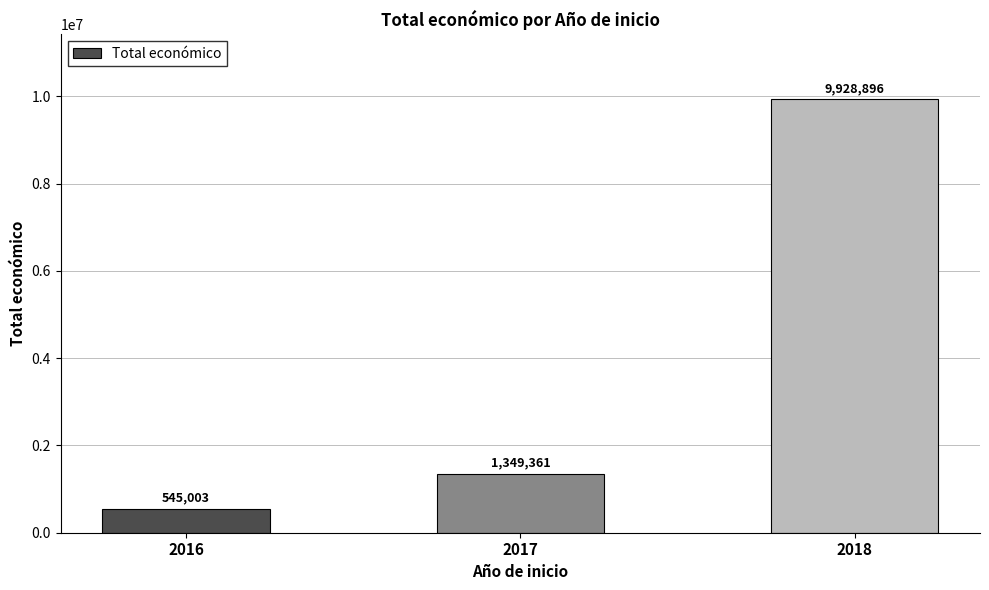

What is the value of the 3rd bar from the left?

9928896